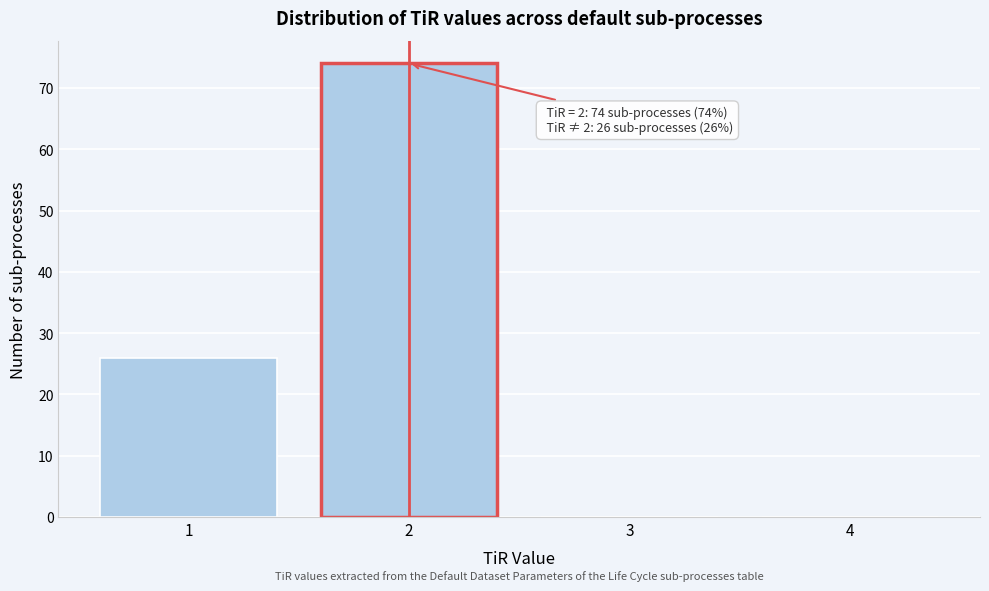

Over which range of the x-axis is the bar tallest?

1.5 to 2.5